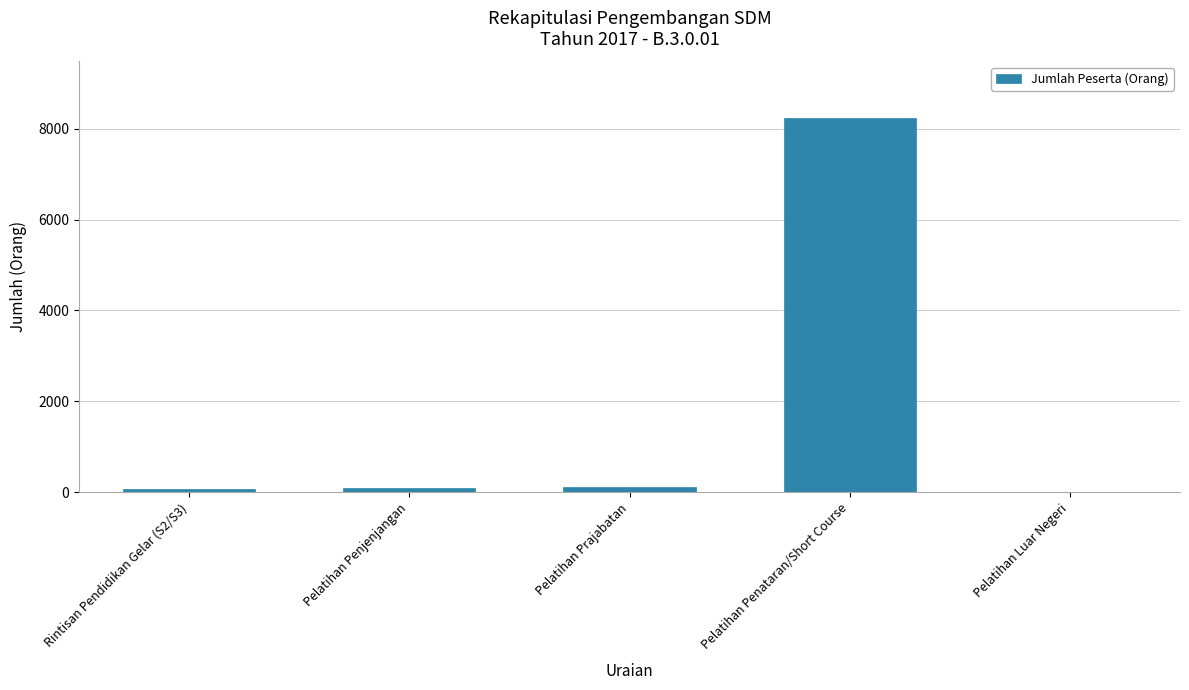

What is the maximum value shown in the chart?

8243